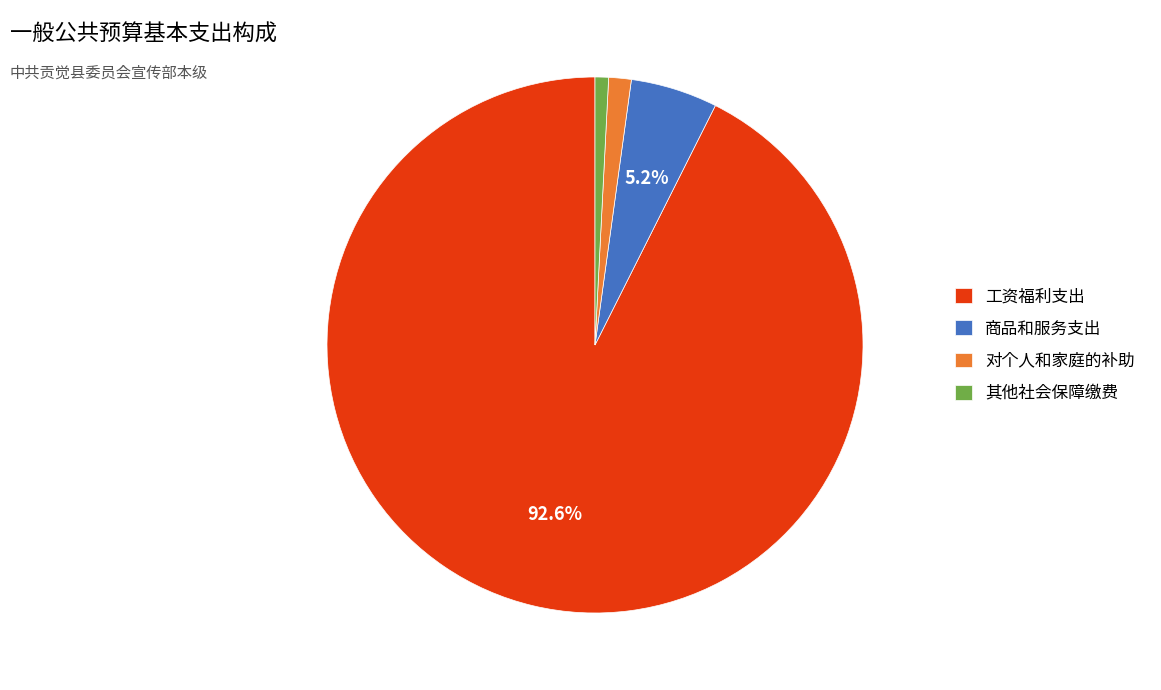

What percentage is the 商品和服务支出 slice, to the nearest percent?

5%